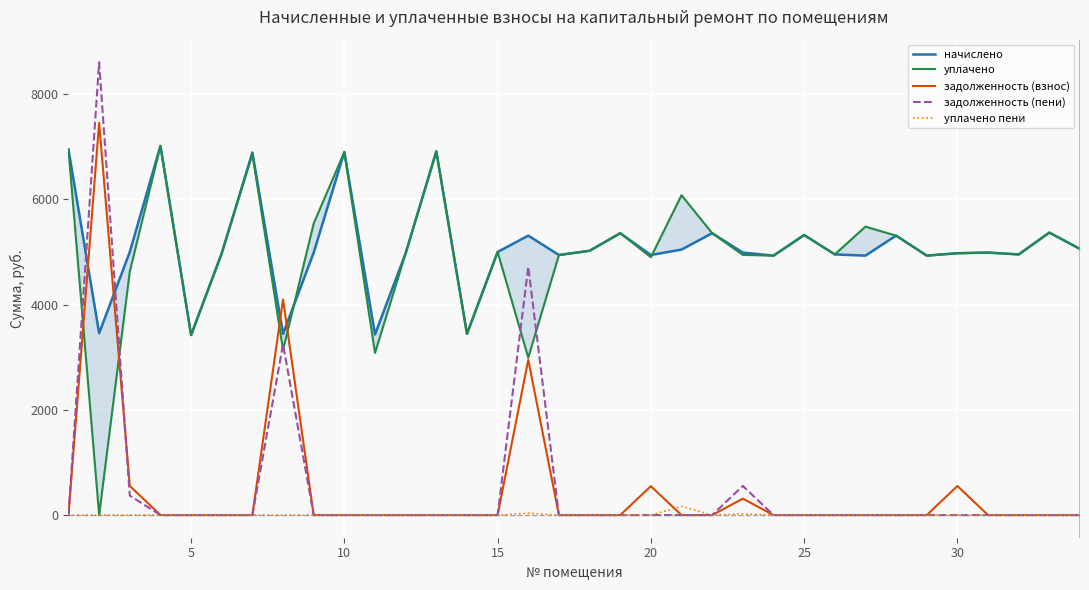

Rank the series by their maximum value, from highest to lowest.

задолженность (пени), задолженность (взнос), начислено, уплачено, уплачено пени